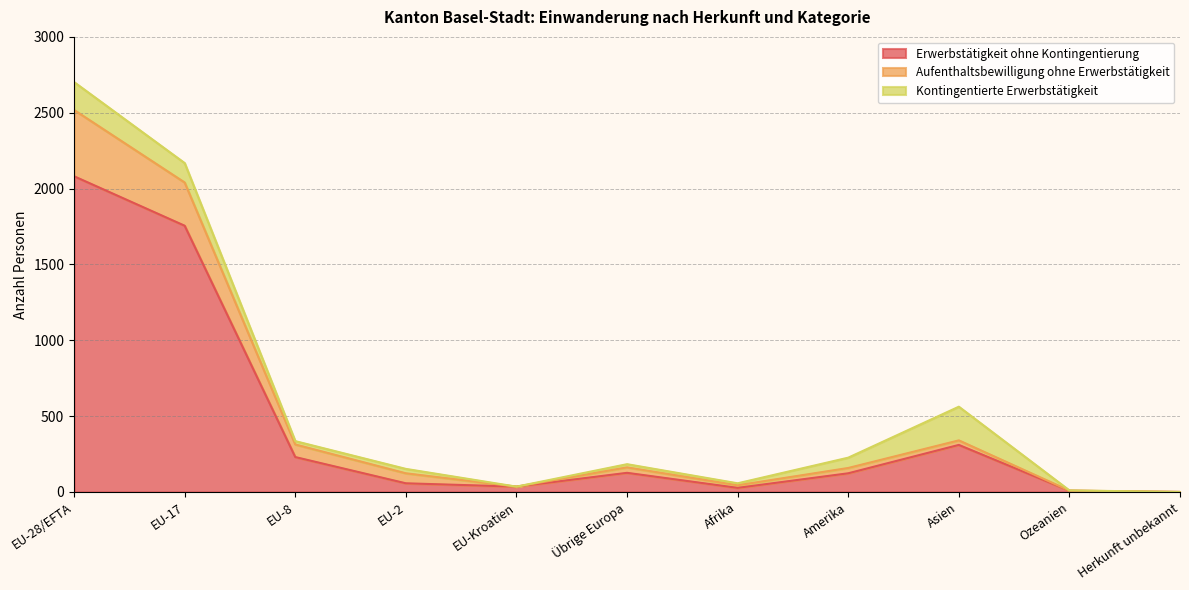

How many interior local peaks does the Erwerbstätigkeit ohne Kontingentierung series have?

2